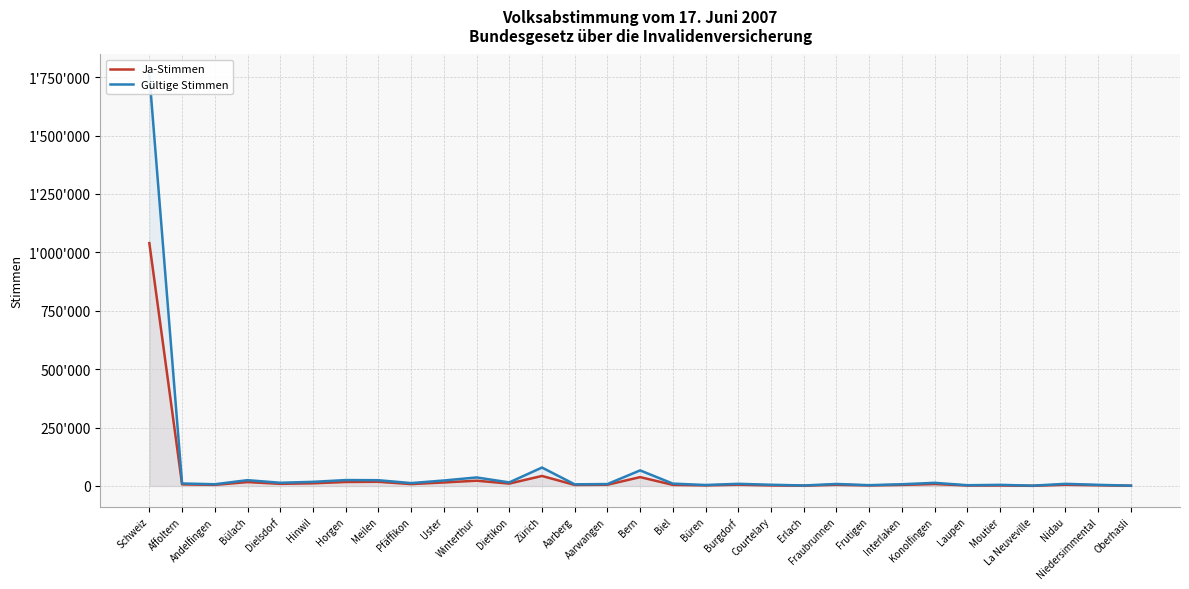

Reading right to left, what are all the values shown in this chart?

Ja-Stimmen: Oberhasli=904	Niedersimmental=3017	Nidau=5395	La Neuveville=645	Moutier=2123	Laupen=1995	Konolfingen=8387	Interlaken=4608	Frutigen=2348	Fraubrunnen=5176	Erlach=1323	Courtelary=2390	Burgdorf=5575	Büren=2530	Biel=4767	Bern=37907	Aarwangen=5345	Aarberg=4414	Zürich=42899	Dietikon=10255	Winterthur=22580	Uster=15102	Pfäffikon=8091	Meilen=17928	Horgen=17152	Hinwil=11425	Dielsdorf=9176	Bülach=16769	Andelfingen=4862	Affoltern=6953	Schweiz=1039282
Gültige Stimmen: Oberhasli=1455	Niedersimmental=4844	Nidau=9146	La Neuveville=1377	Moutier=4790	Laupen=3244	Konolfingen=13495	Interlaken=7435	Frutigen=3424	Fraubrunnen=8587	Erlach=2105	Courtelary=5218	Burgdorf=9221	Büren=4165	Biel=10061	Bern=66686	Aarwangen=8289	Aarberg=6979	Zürich=78899	Dietikon=15275	Winterthur=36483	Uster=23487	Pfäffikon=12378	Meilen=24679	Horgen=25299	Hinwil=17658	Dielsdorf=13758	Bülach=24912	Andelfingen=7437	Affoltern=10695	Schweiz=1758910